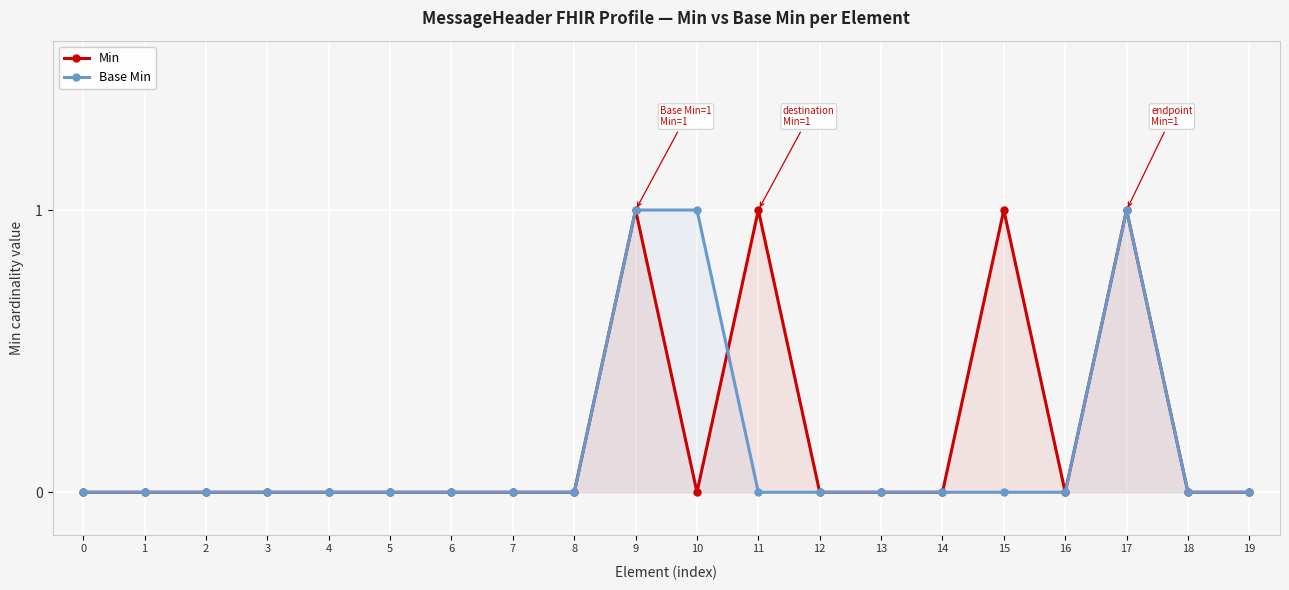

How many positive values does the Min series have?

4